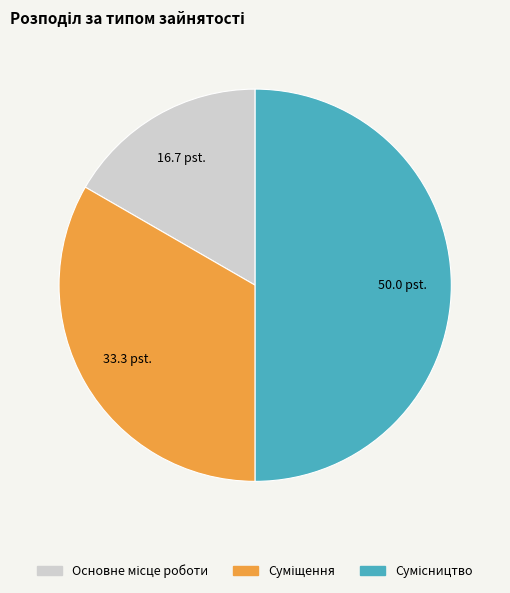

To the nearest percent, what percentage of the pie is Сумісництво?

50%